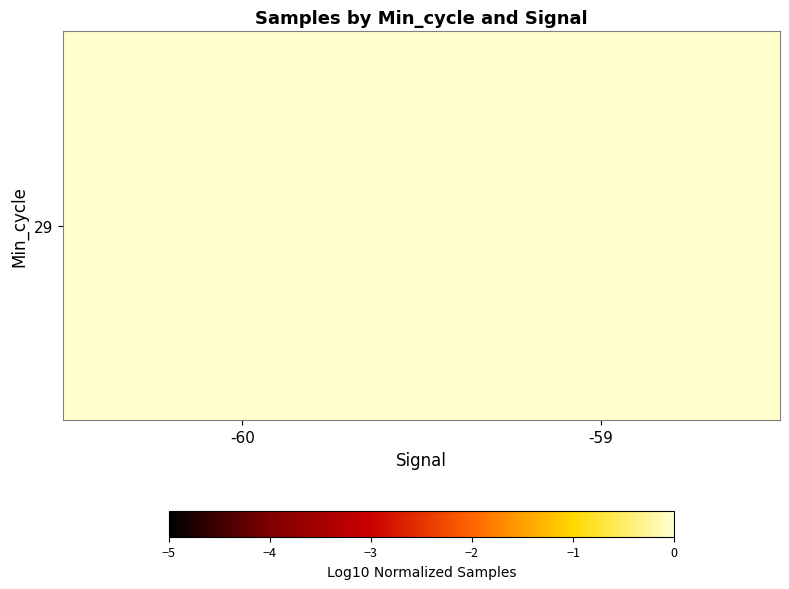

The value at -59 is 0.0. True or false?

True